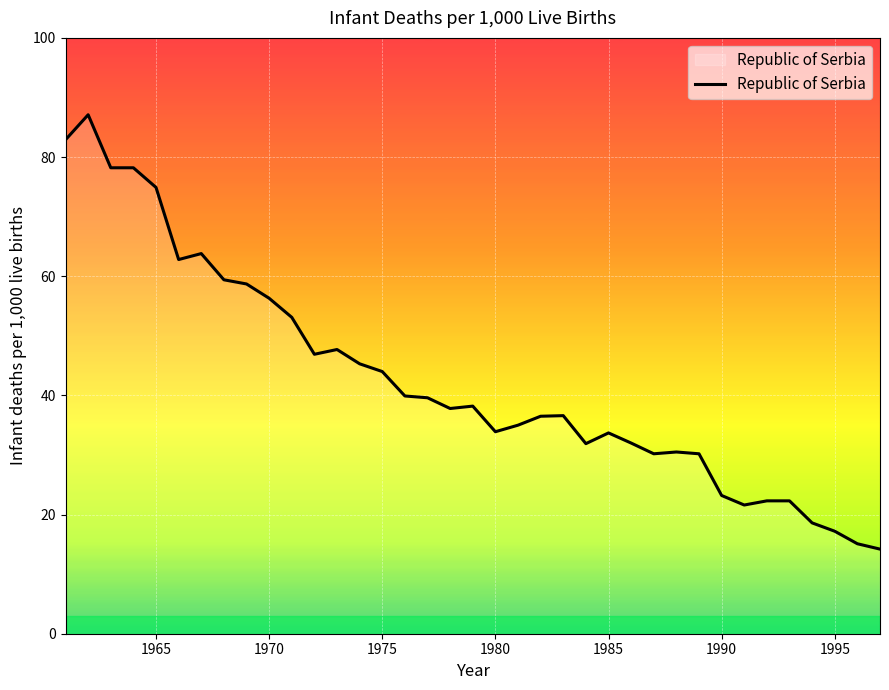

Does the chart have visible grid lines?

Yes